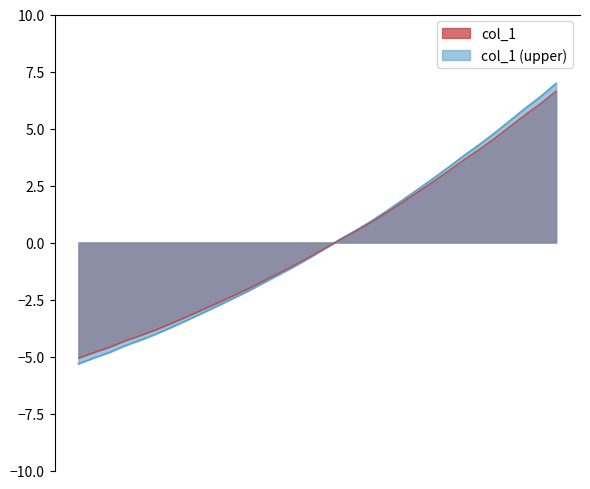

What value does the data have at 223.5987?

5.9